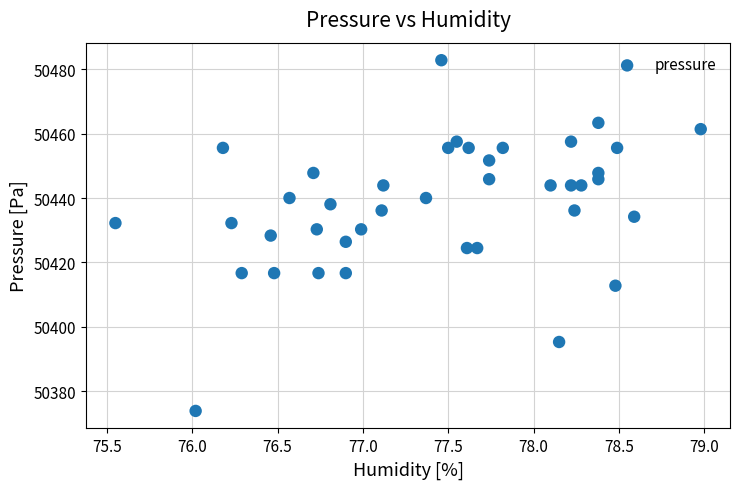

What is the range of Y values (max minus min)?

108.9